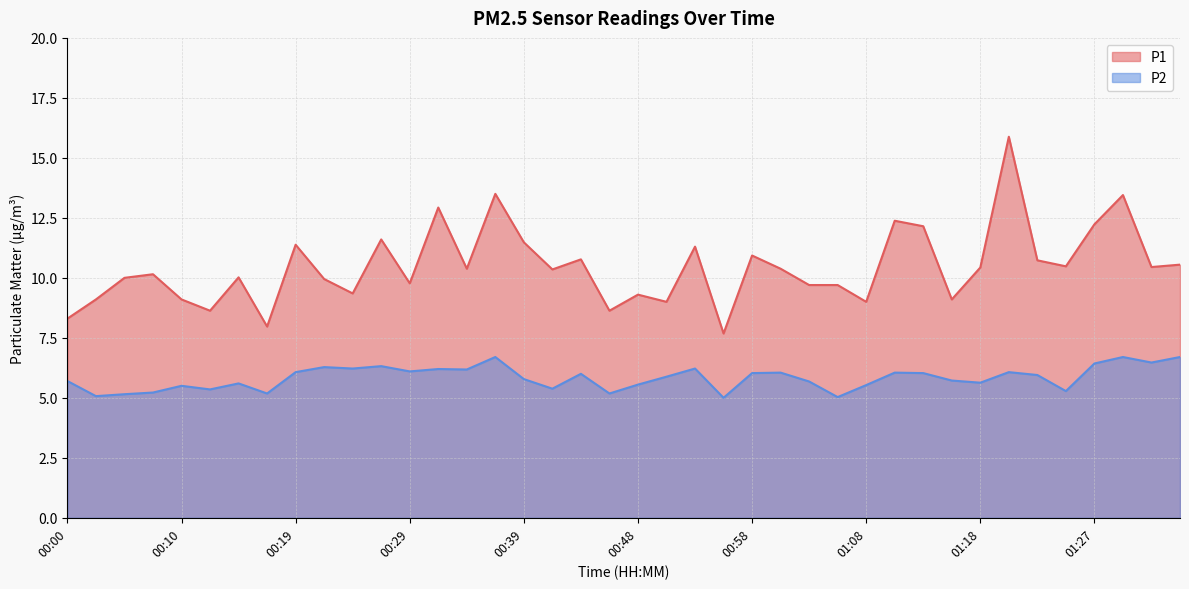

What is the sum of all P2 values?

233.2